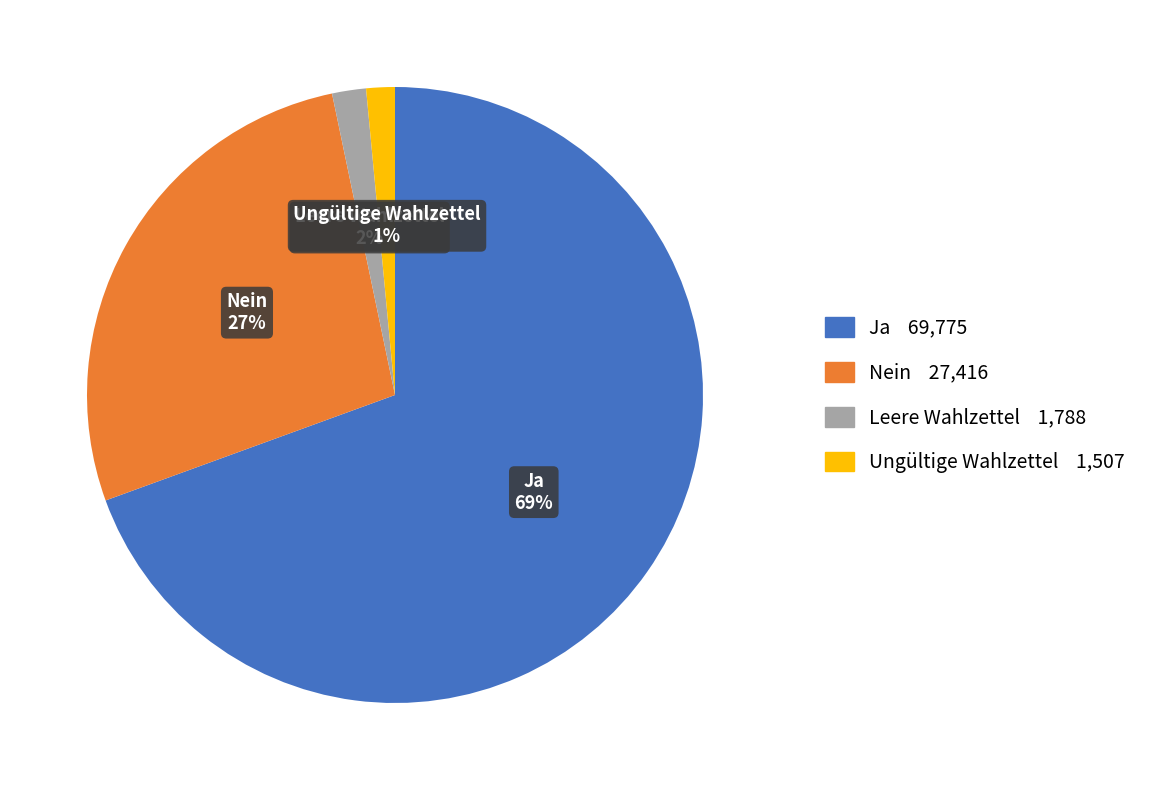

To the nearest percent, what percentage of the pie is Ungültige Wahlzettel?

1%